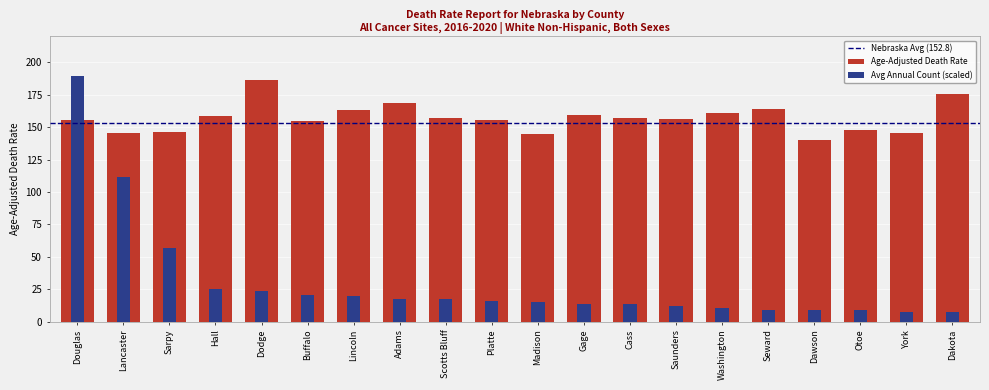

What position from the left is Lancaster?

2